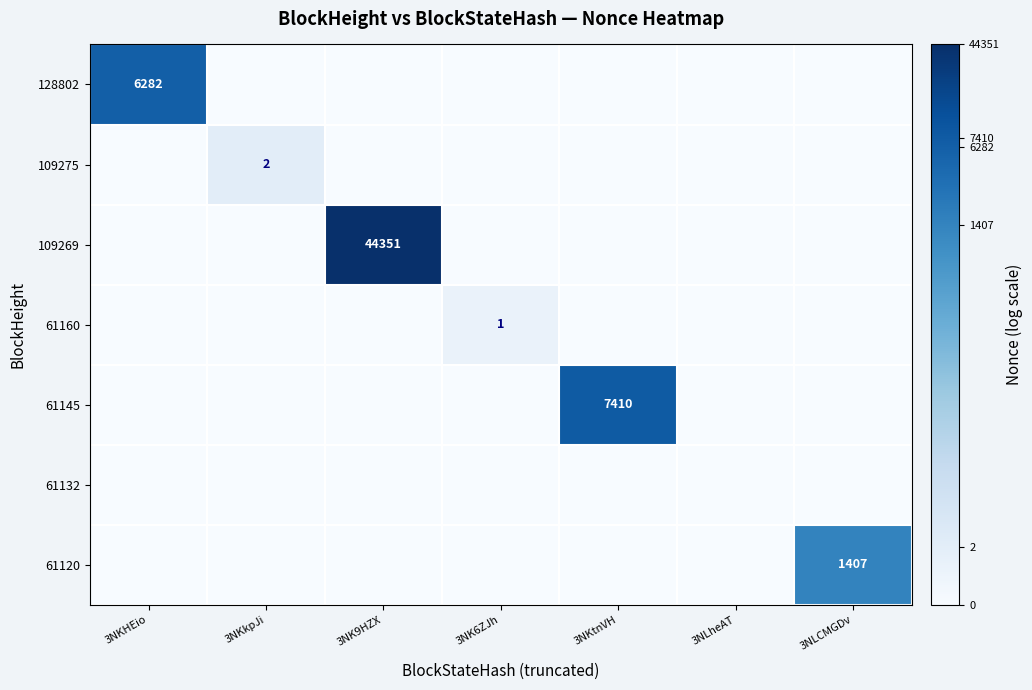

At how many categories does at least one series exceed 4?

4